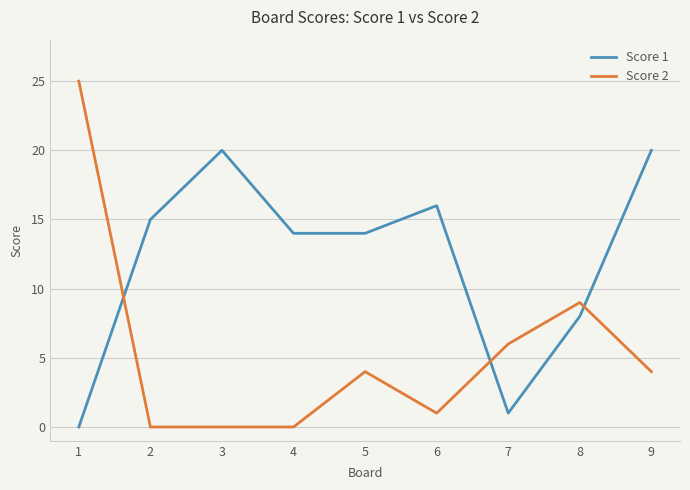

List the series in order of their peak value, lowest first.

Score 1, Score 2